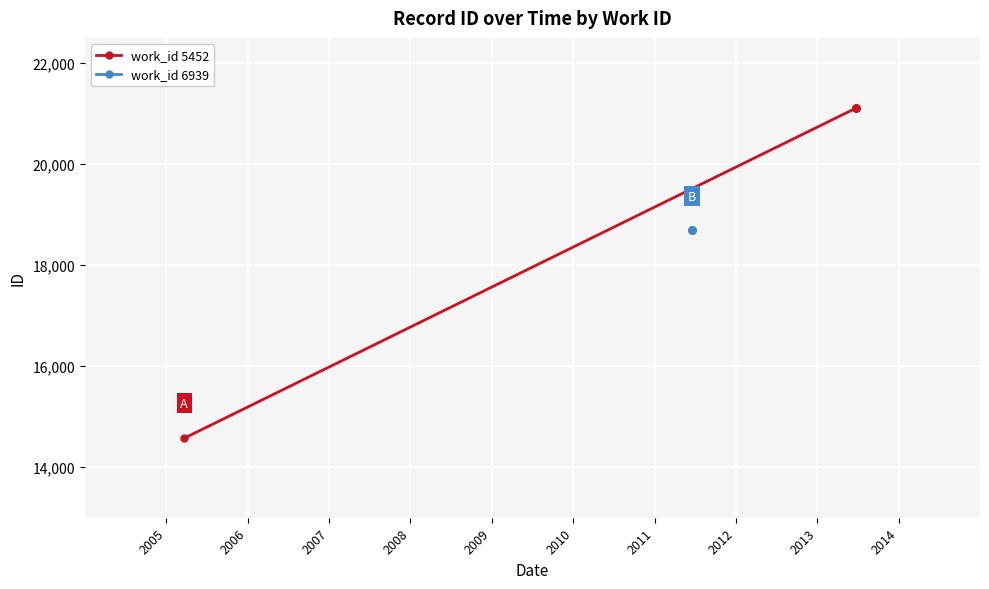

Count the number of data series in this chart.

2